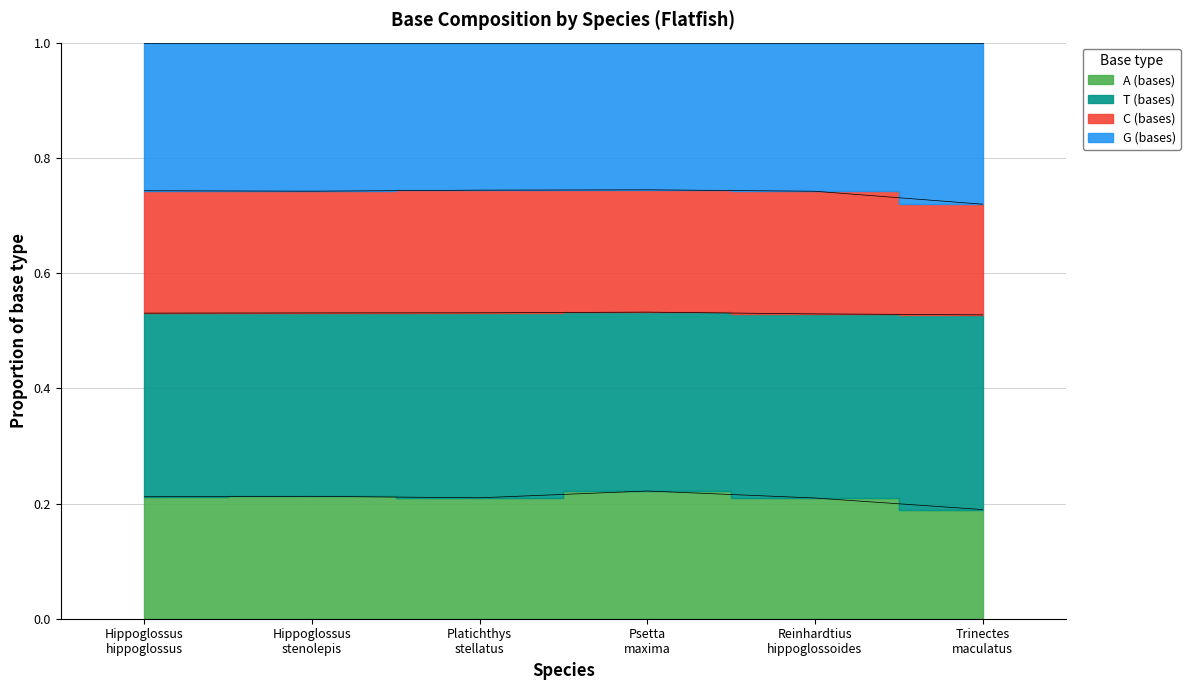

Where is A (bases) nearest to the value 0?

Trinectes maculatus